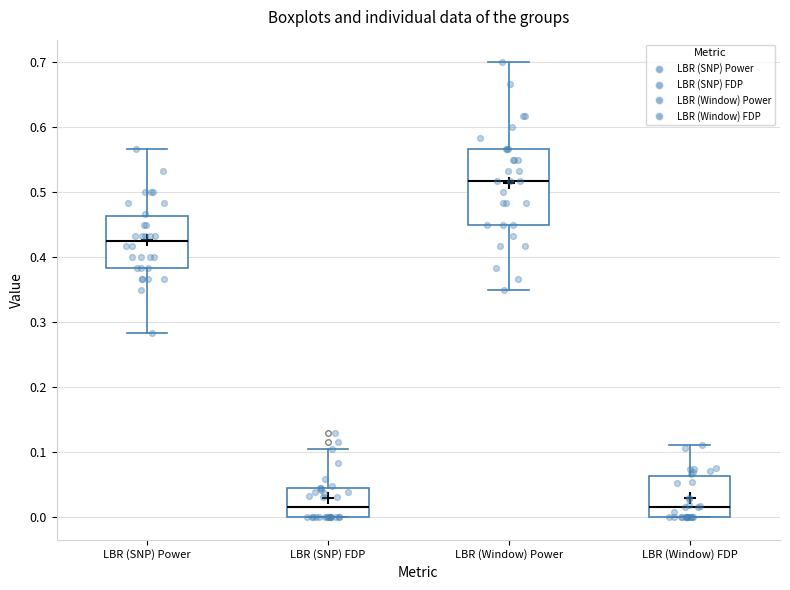

Reading left to right, read every box against the y-axis: the position of its median line, the range the box covers, and the ends of its whiskers. The values are not printed on the chart, so give them approximately, as read against the axis.

LBR (SNP) Power: median 0.43, box 0.38 to 0.46, whiskers 0.28 to 0.57
LBR (SNP) FDP: median 0.02, box 0.00 to 0.04, whiskers 0.00 to 0.11
LBR (Window) Power: median 0.52, box 0.45 to 0.57, whiskers 0.35 to 0.70
LBR (Window) FDP: median 0.02, box 0.00 to 0.06, whiskers 0.00 to 0.11